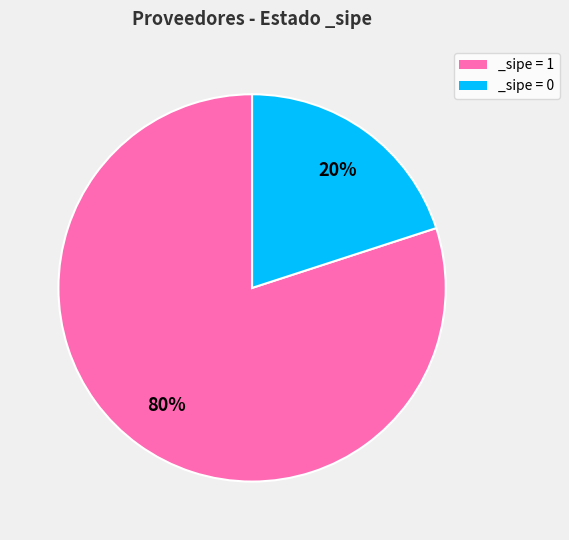

What is the largest slice in the pie chart?

_sipe = 1